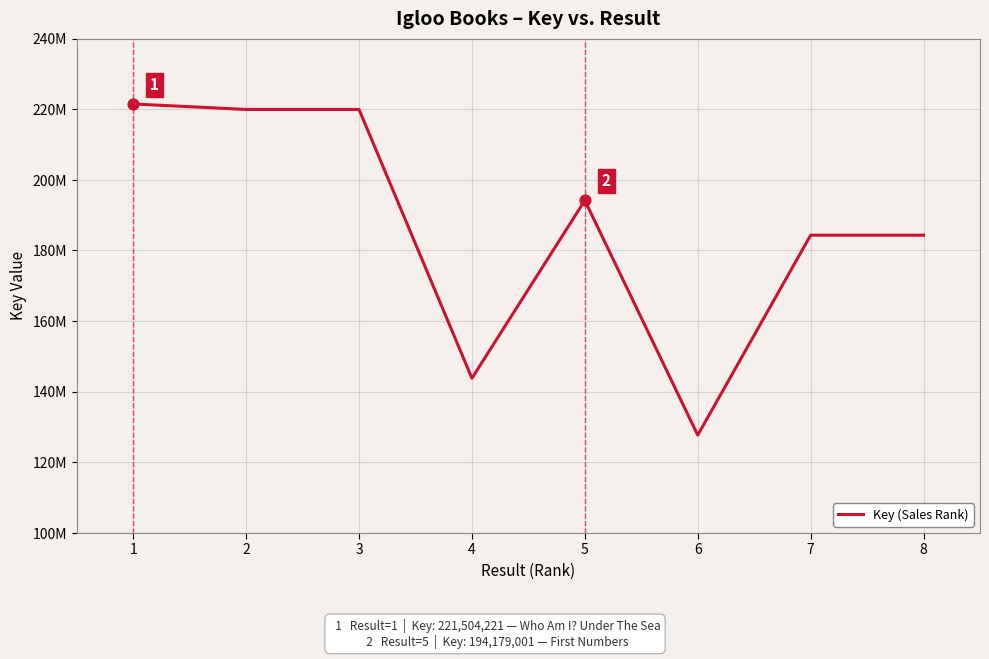

What is the change in value from 3 to 6?

-92271903